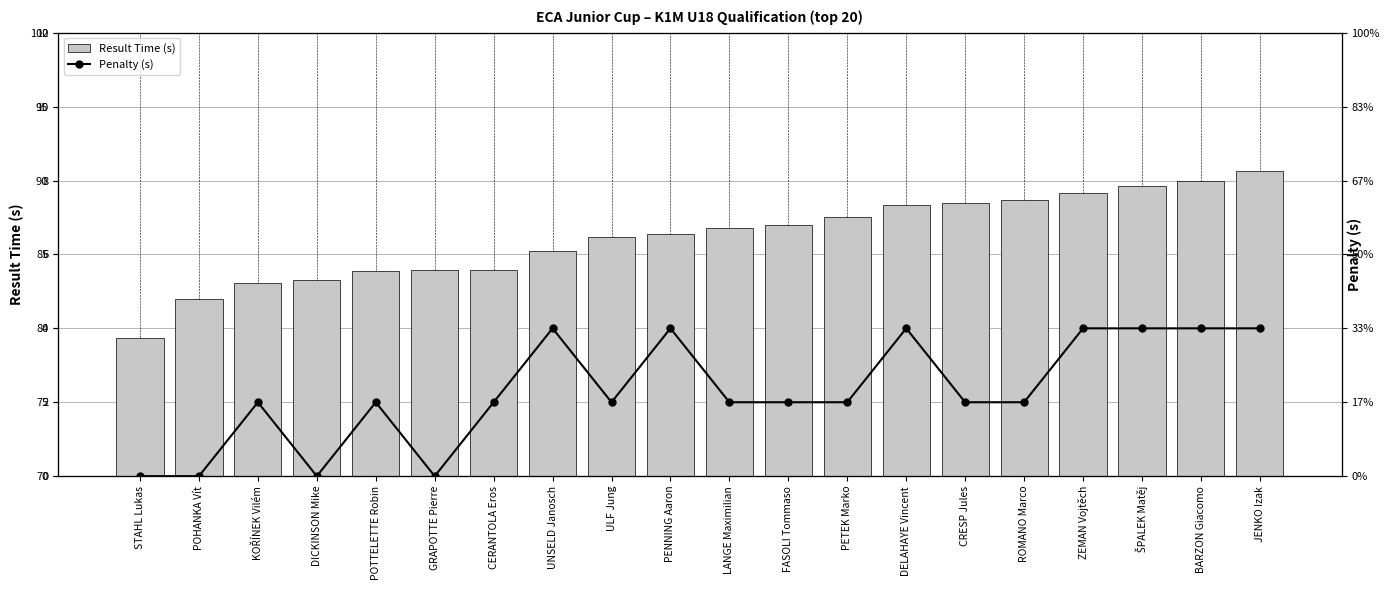

The Penalty (s) series shows -2.1 at POHANKA Vít. True or false?

False